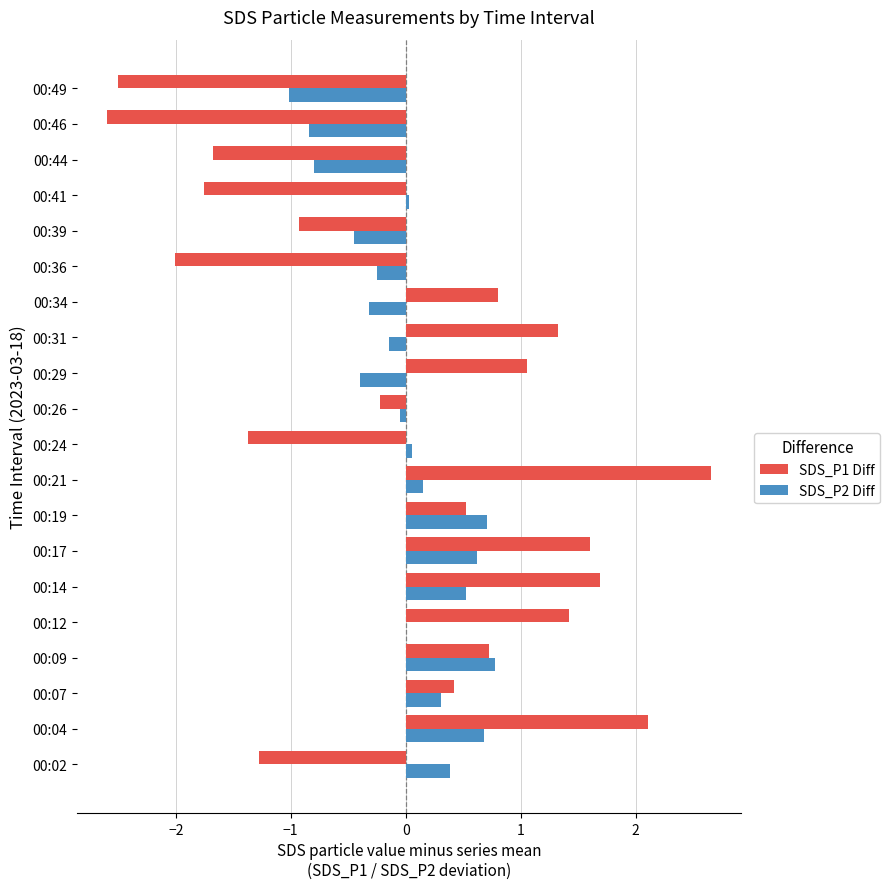

Which series changed the most between 00:09 and 00:21?

SDS_P1 Diff